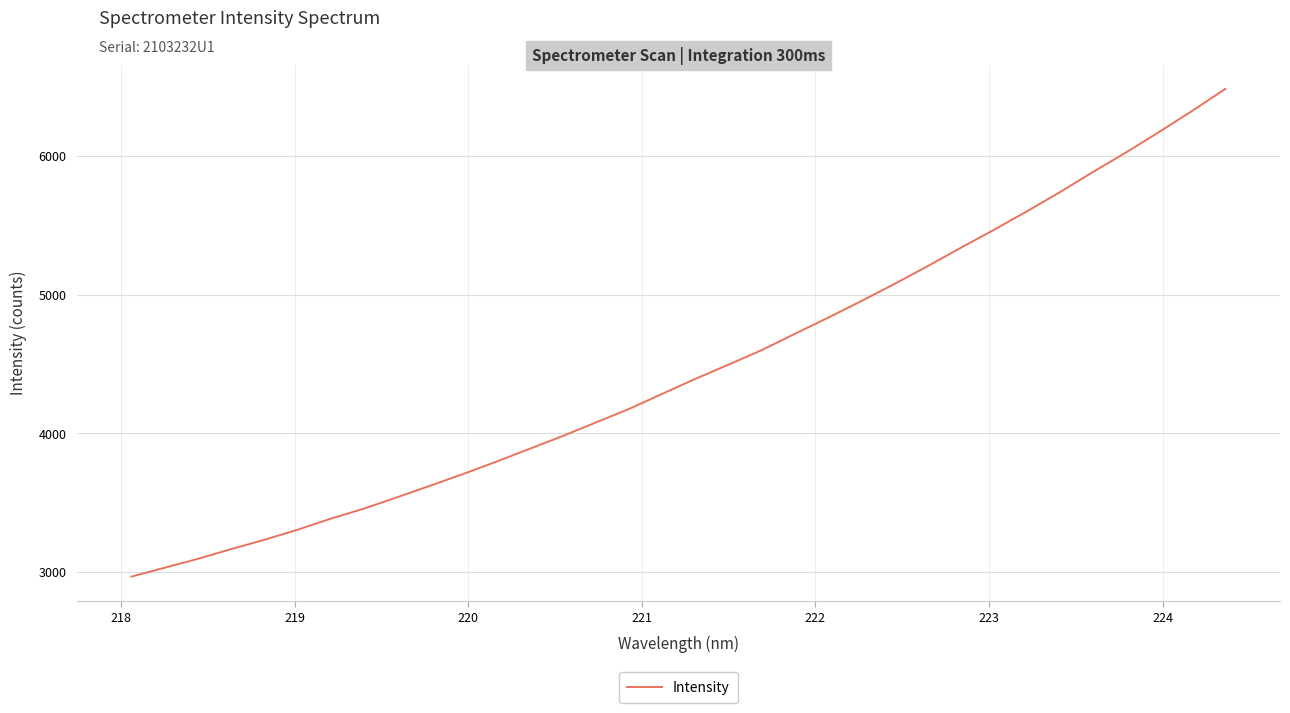

What is the smallest value displayed?

2966.2